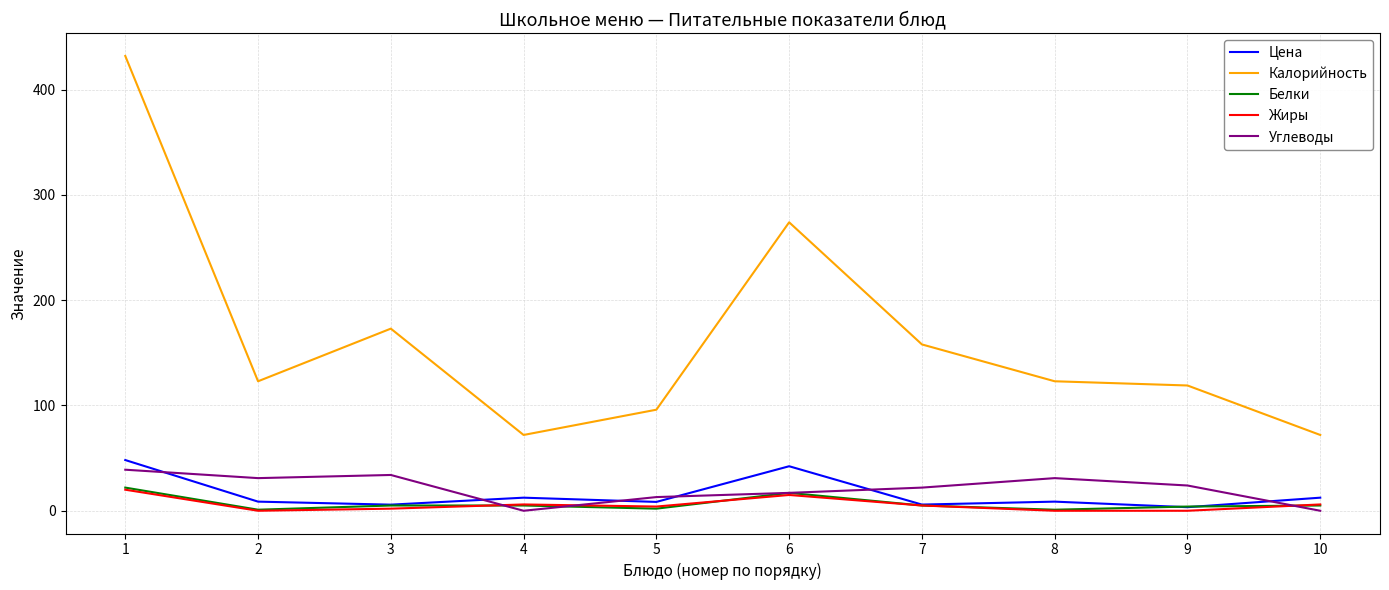

What is the sum of all Калорийность values?

1642.0